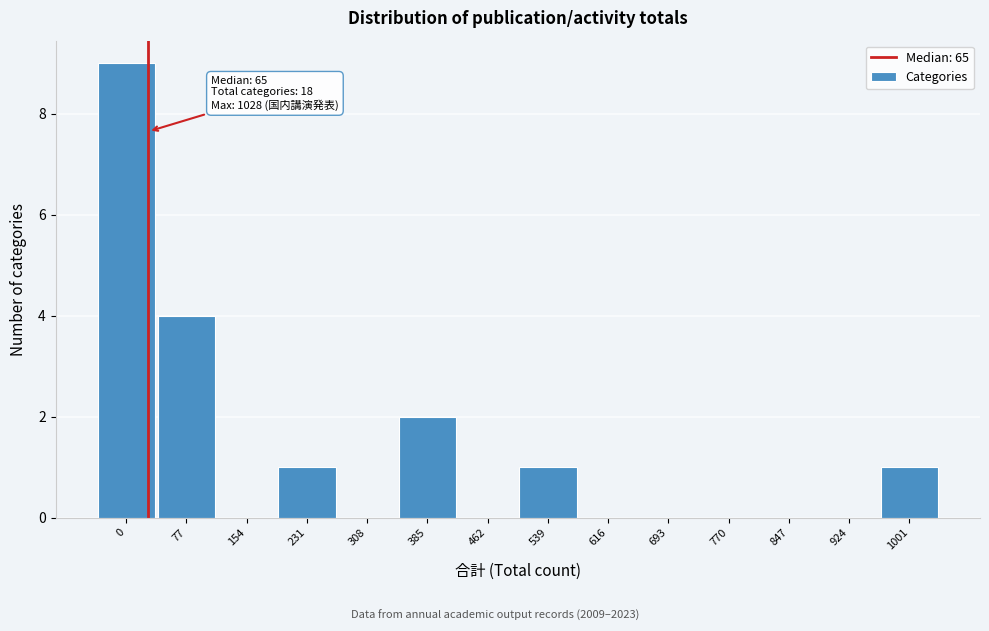

Reading left to right, list all the values displayed in this chart.

0=9	77=4	154=0	231=1	308=0	385=2	462=0	539=1	616=0	693=0	770=0	847=0	924=0	1001=1